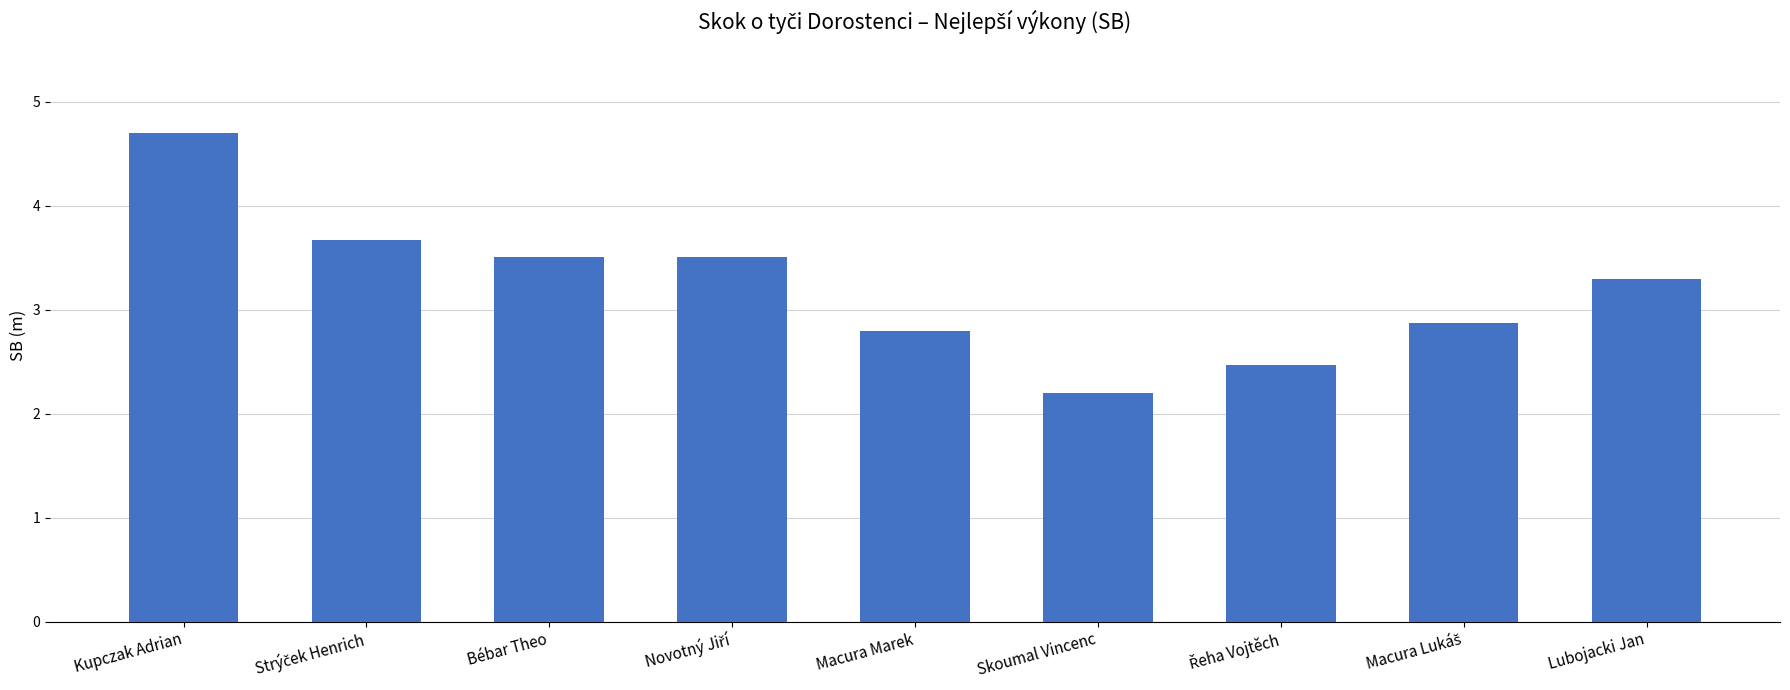

How many data points does each series have?

9